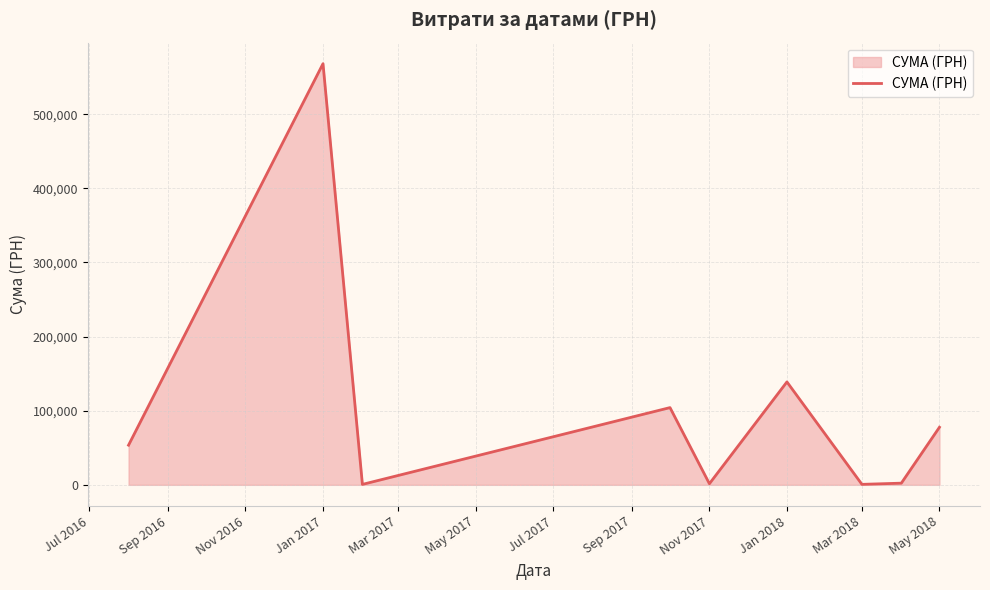

How many lines are shown in the chart?

1